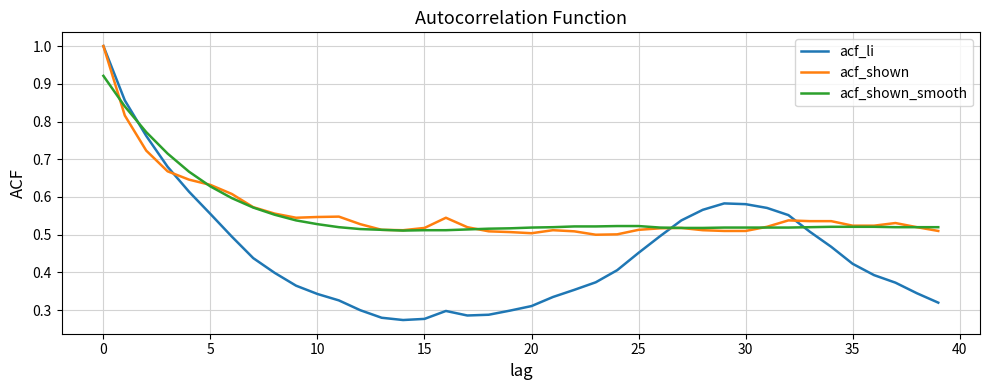

How many times do acf_li and acf_shown_smooth cross each other?

3